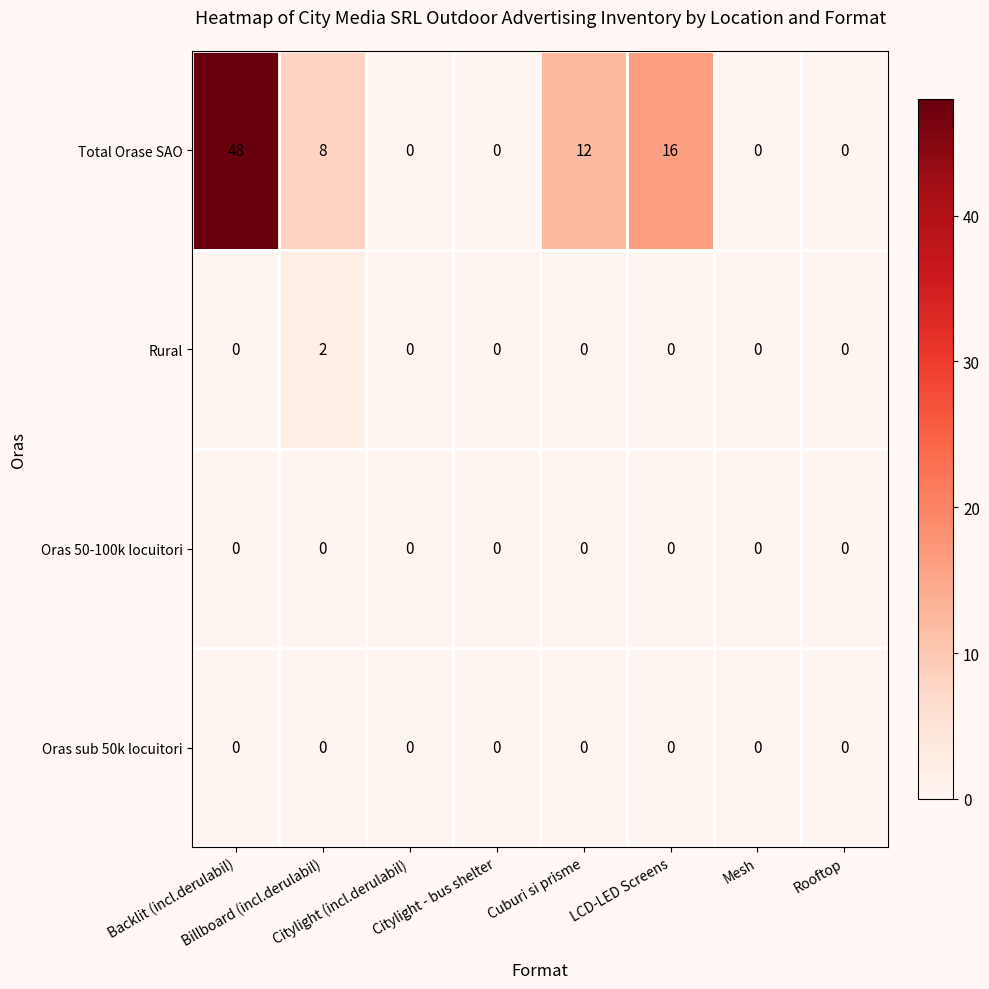

Which series has the largest range (max minus min)?

Total Orase SAO